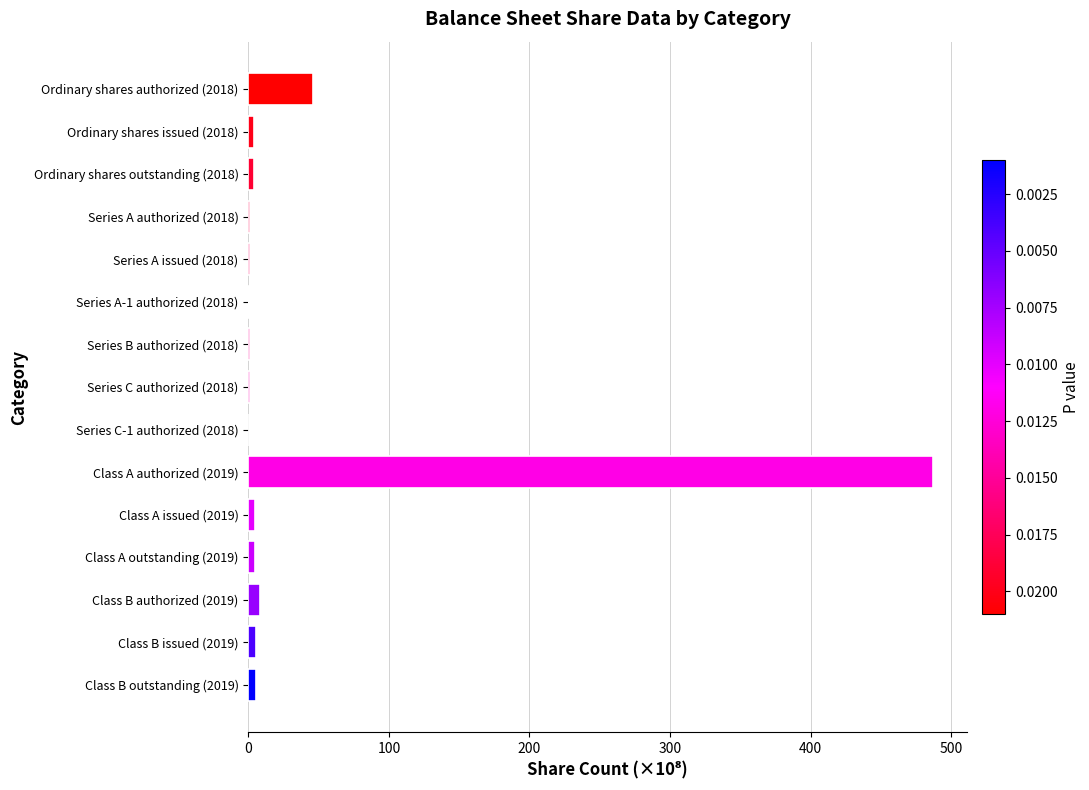

At which category does the chart reach its peak across all series?

Class A authorized (2019)